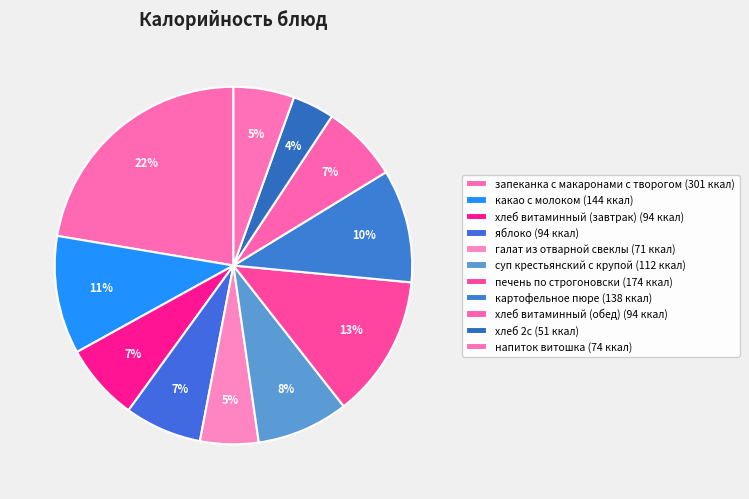

Count the number of slices in the pie.

11